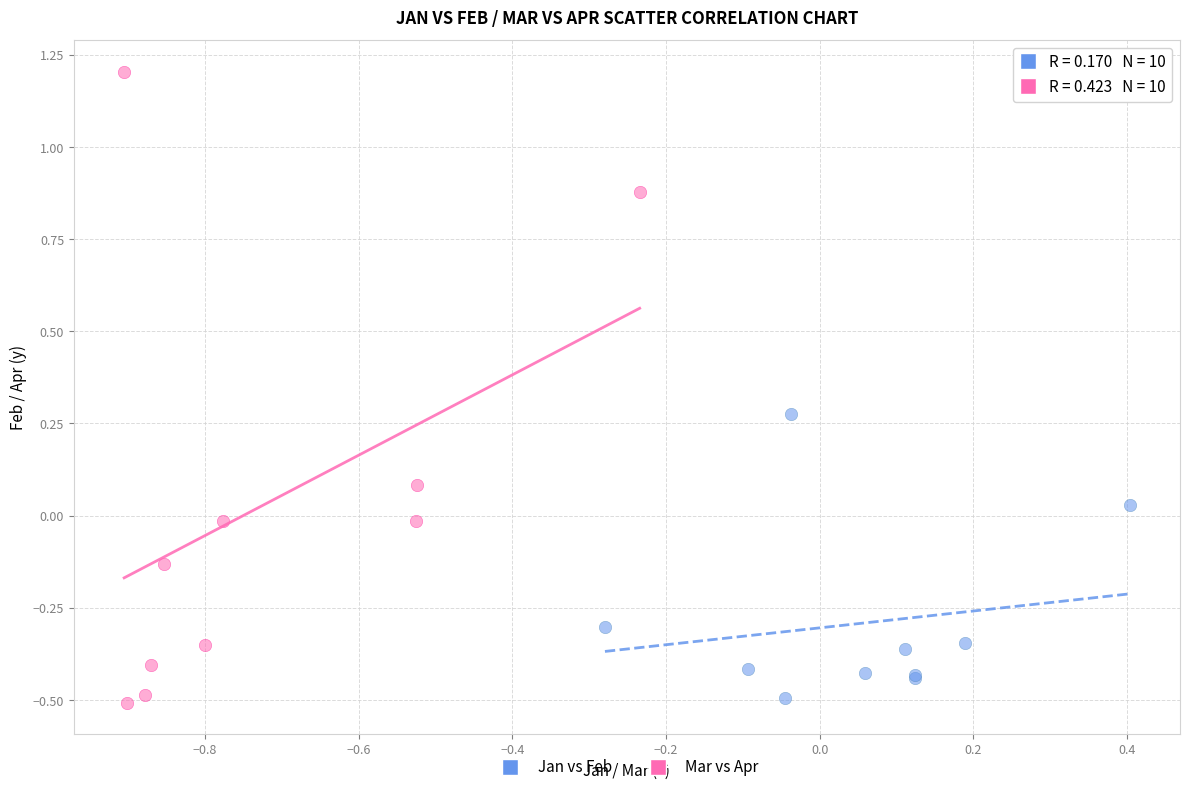

Which series has the widest spread of Y values?

Mar vs Apr